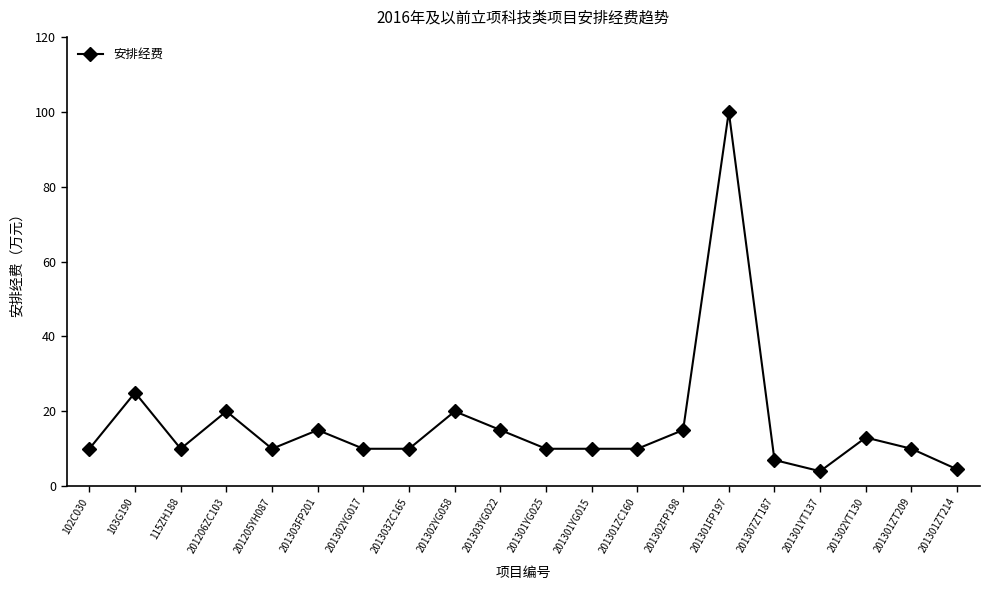

The value at 201303FP201 is 15.0. True or false?

True